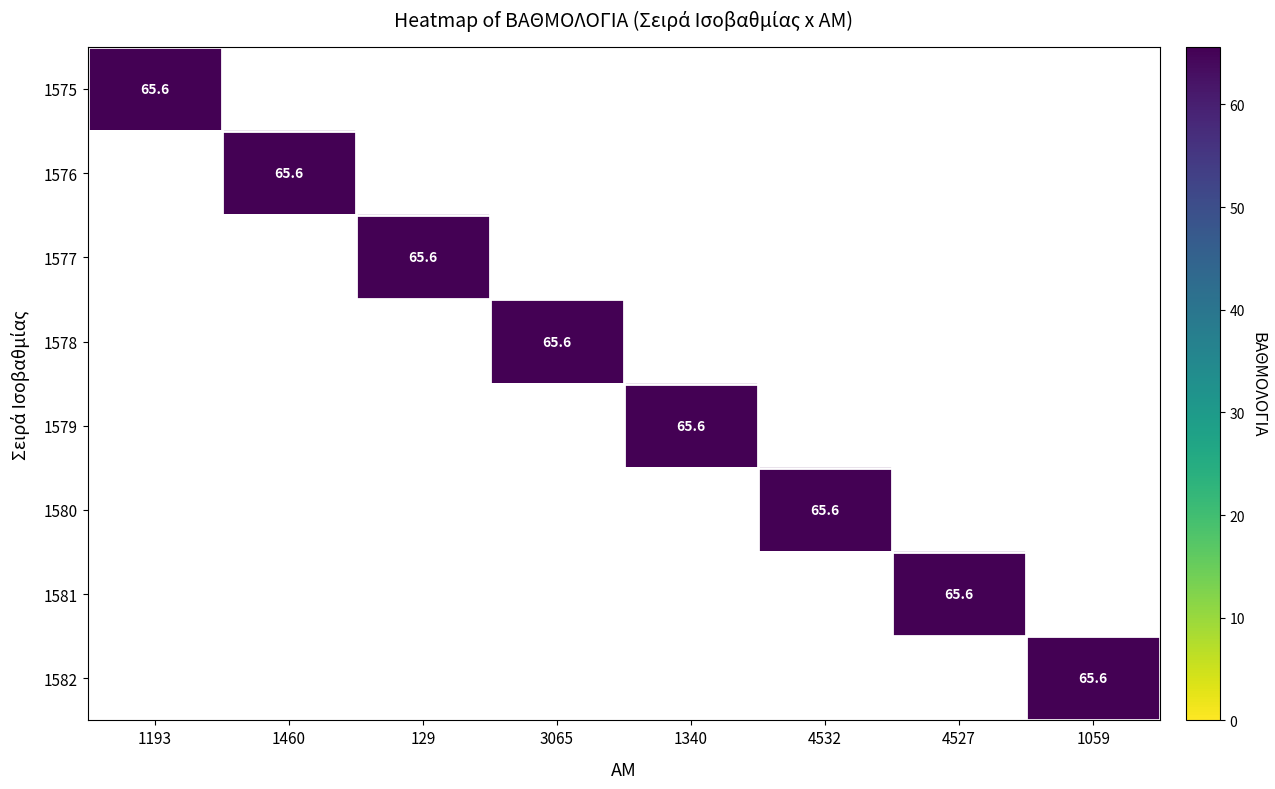

Rank the series by their maximum value, from highest to lowest.

1575, 1576, 1577, 1578, 1579, 1580, 1581, 1582